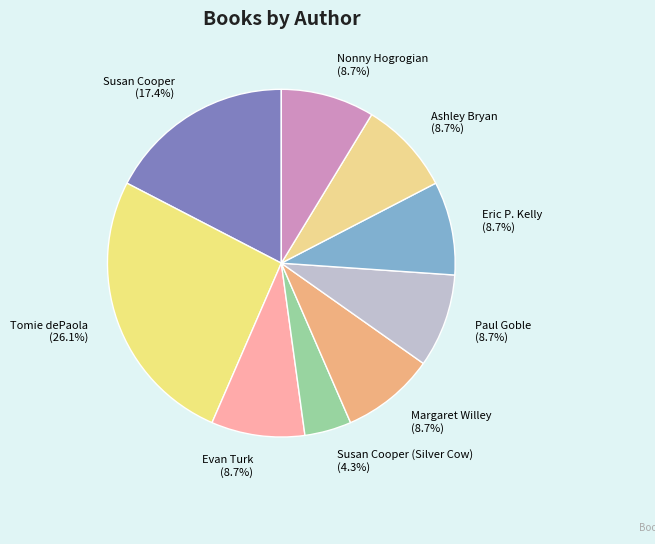

How many slices are in this pie chart?

9